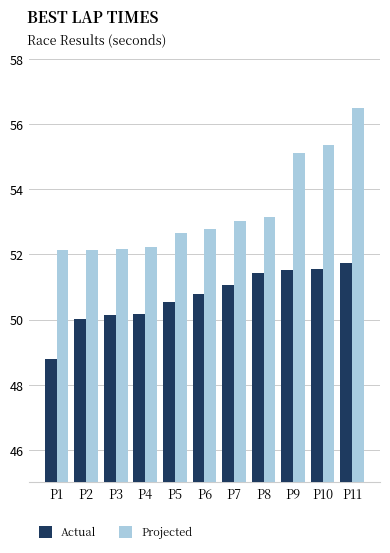

What is the average value of the Projected series?

53.4